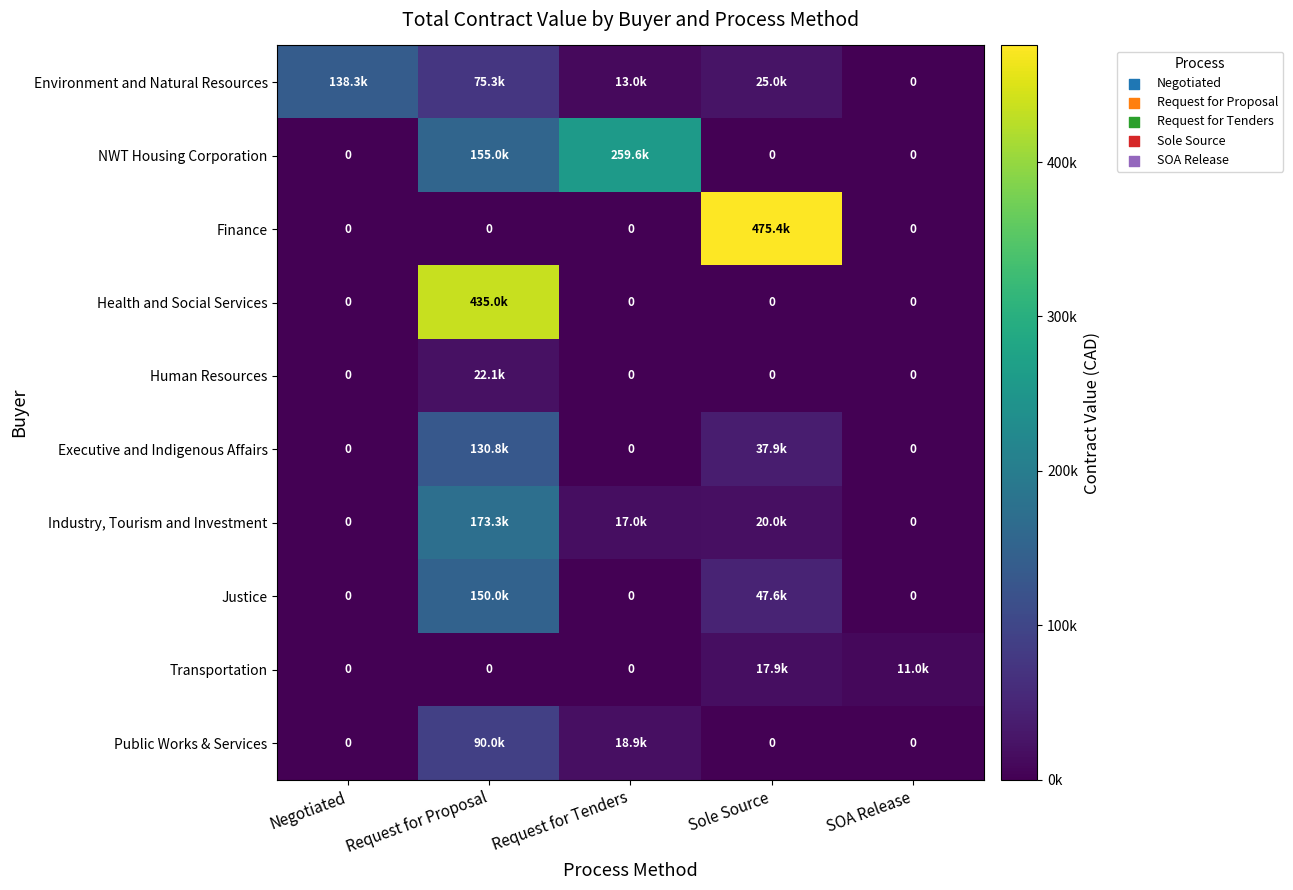

At how many categories does at least one series exceed 30868?

4